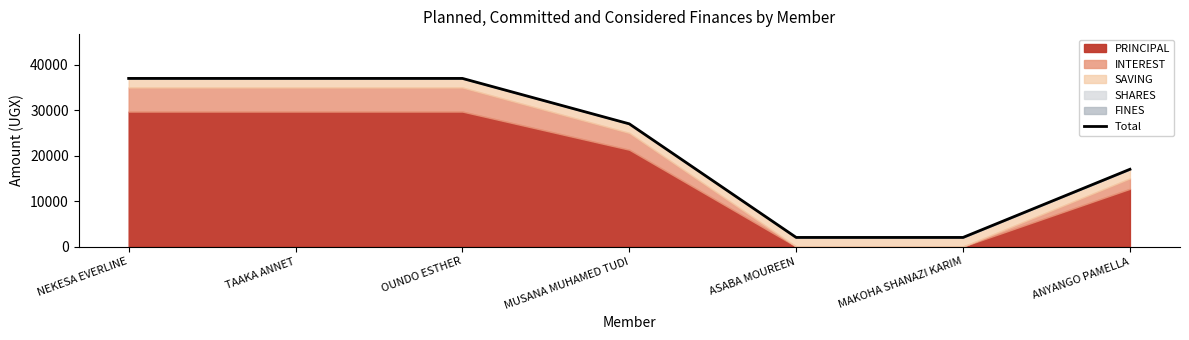

How many lines are shown in the chart?

1